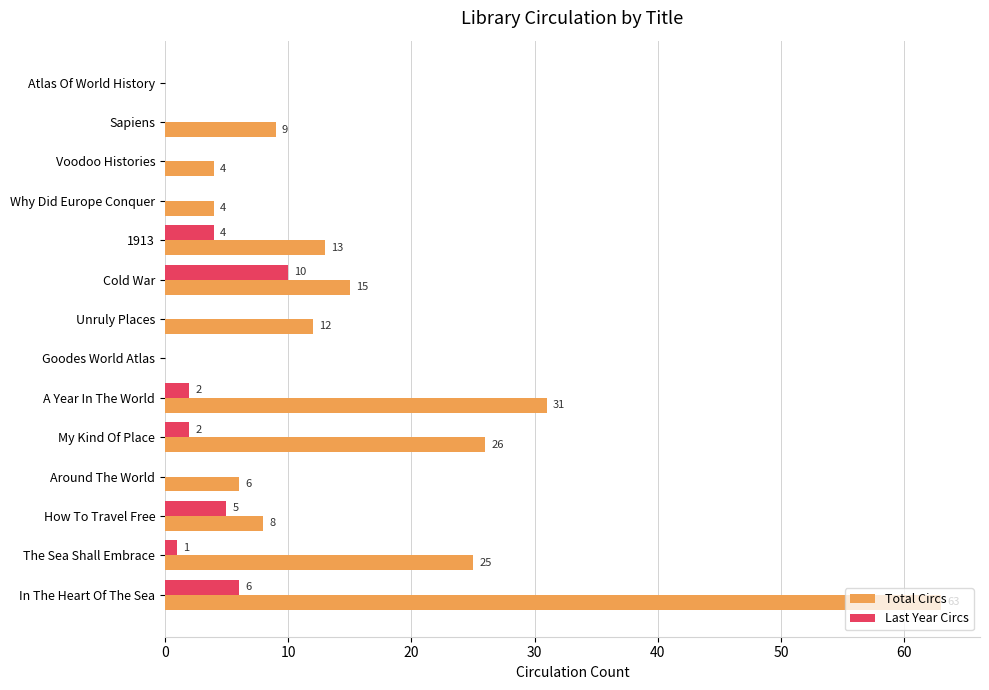

Which series has the widest spread of values?

Total Circs